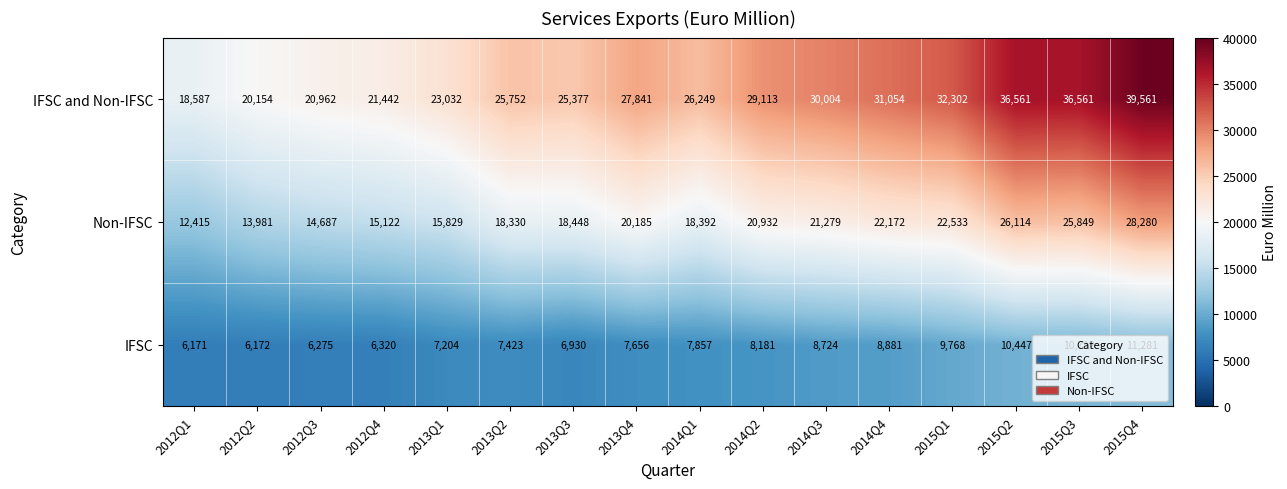

Is it true that Non-IFSC equals 18448 at 2013Q3?

True